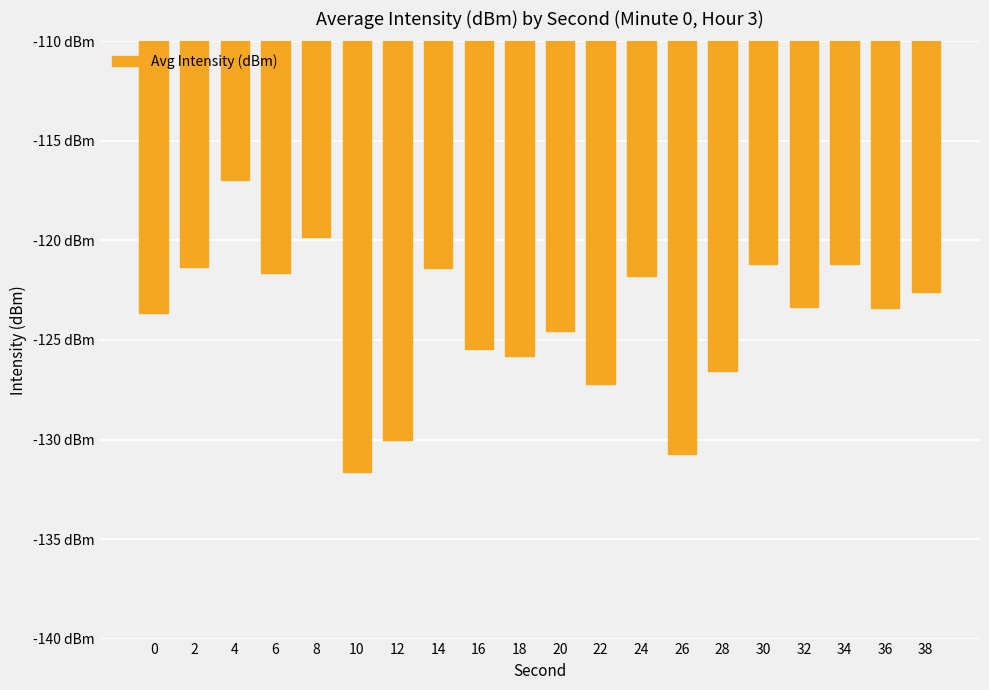

Rank the categories by value from highest to lowest.

4, 8, 30, 34, 2, 14, 6, 24, 38, 32, 36, 0, 20, 16, 18, 28, 22, 12, 26, 10